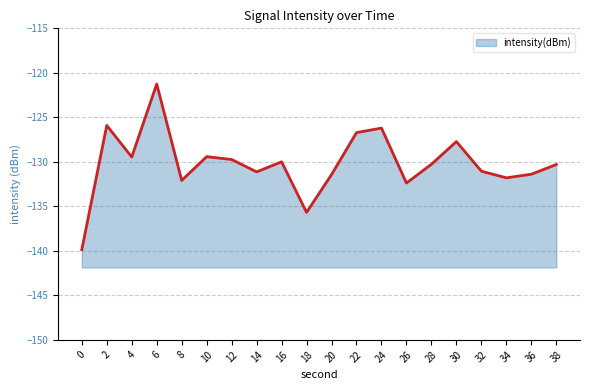

The value at 22 is -126.7. True or false?

True